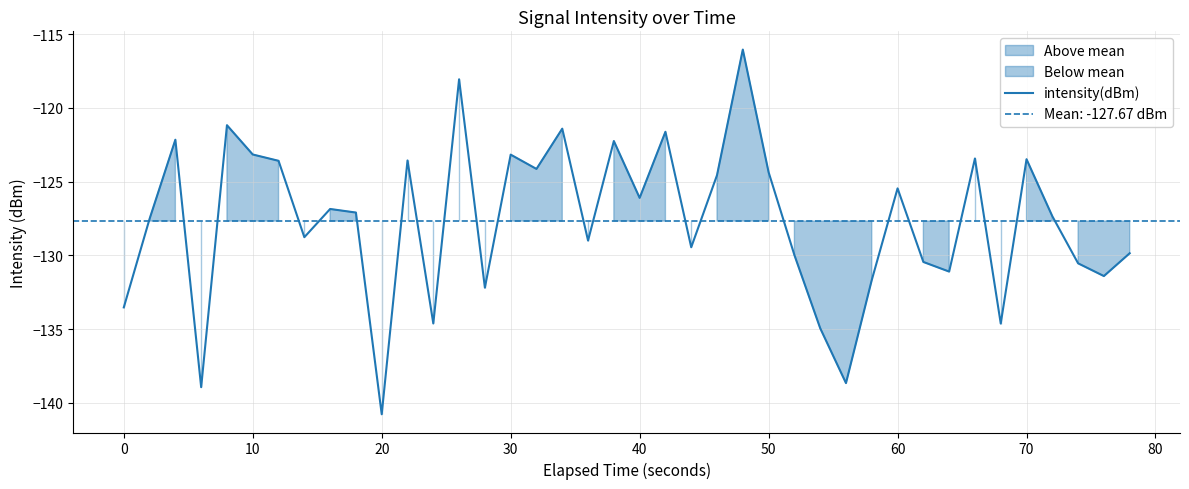

Which category has the lowest value in the intensity(dBm) series?

20